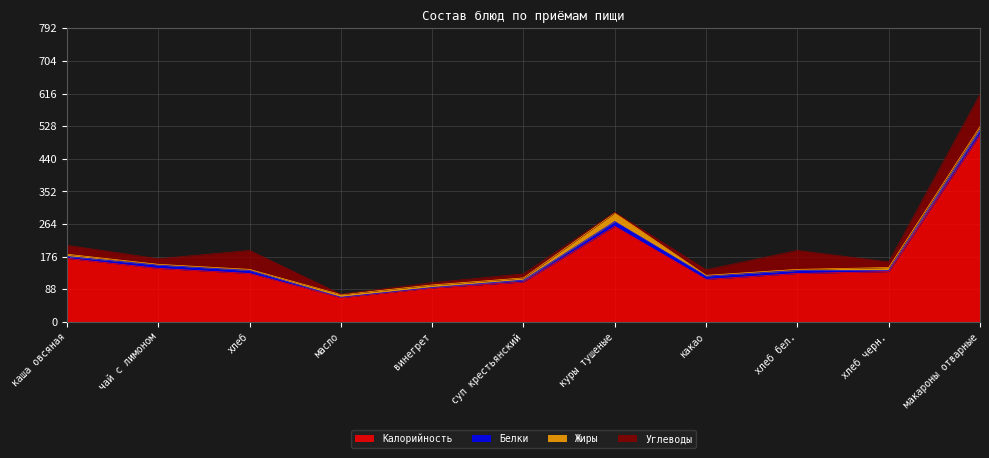

What position from the right is суп крестьянский?

6